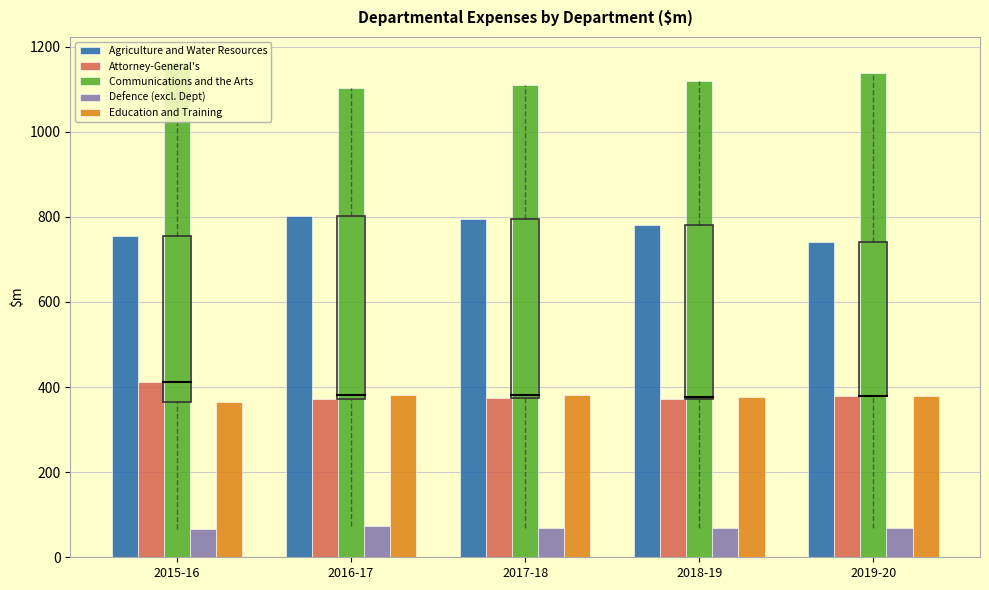

What is the maximum value shown in the chart?

1164.2